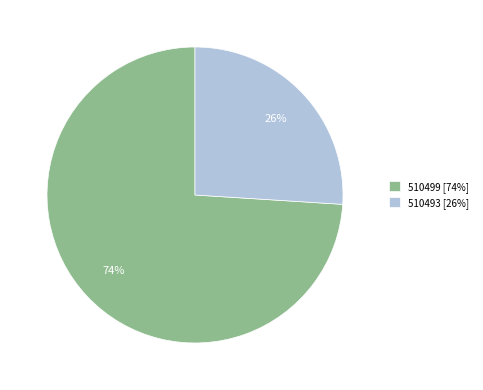

What is the majority slice?

510499